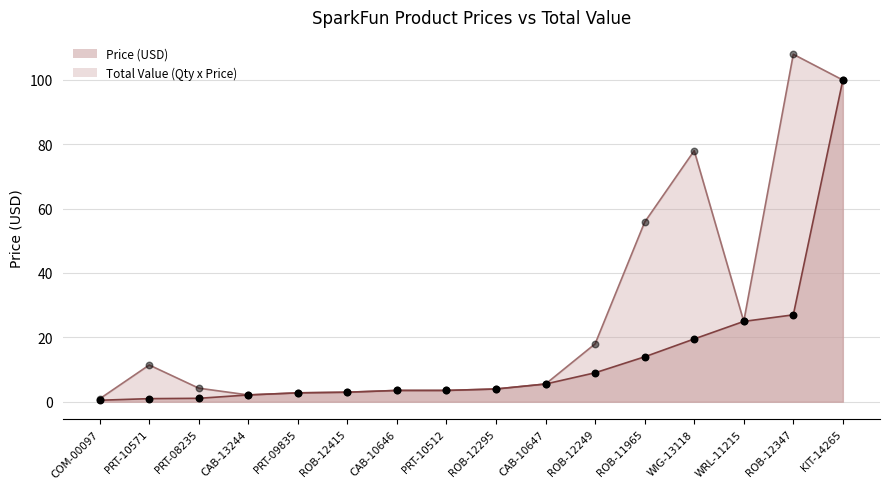

Which series reaches the maximum Y coordinate?

Total Value (Qty x Price)